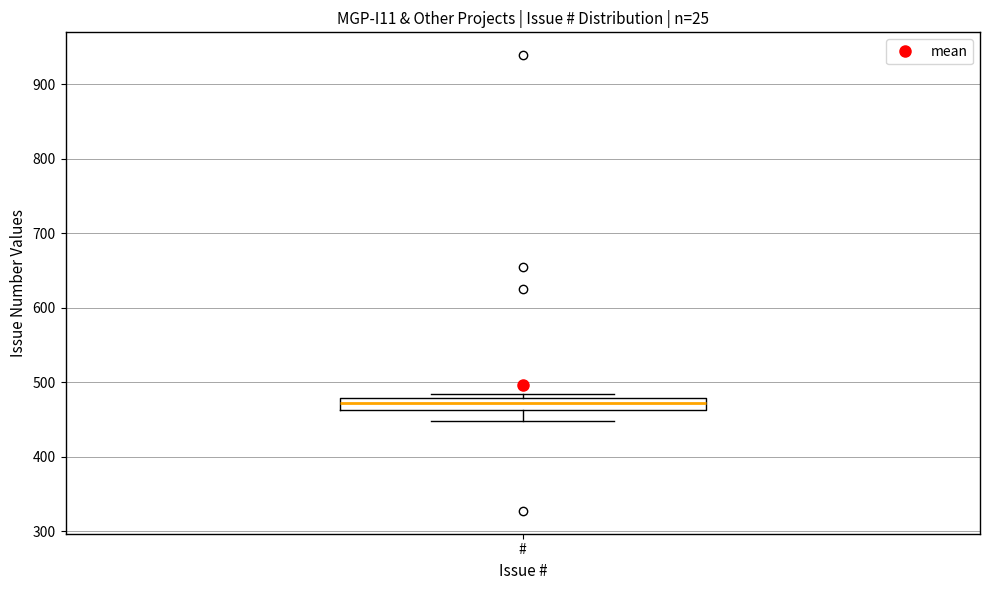

Where is the upper edge of the box for # on the y-axis? The values are not printed on the chart, so give them approximately, as read against the axis.

480